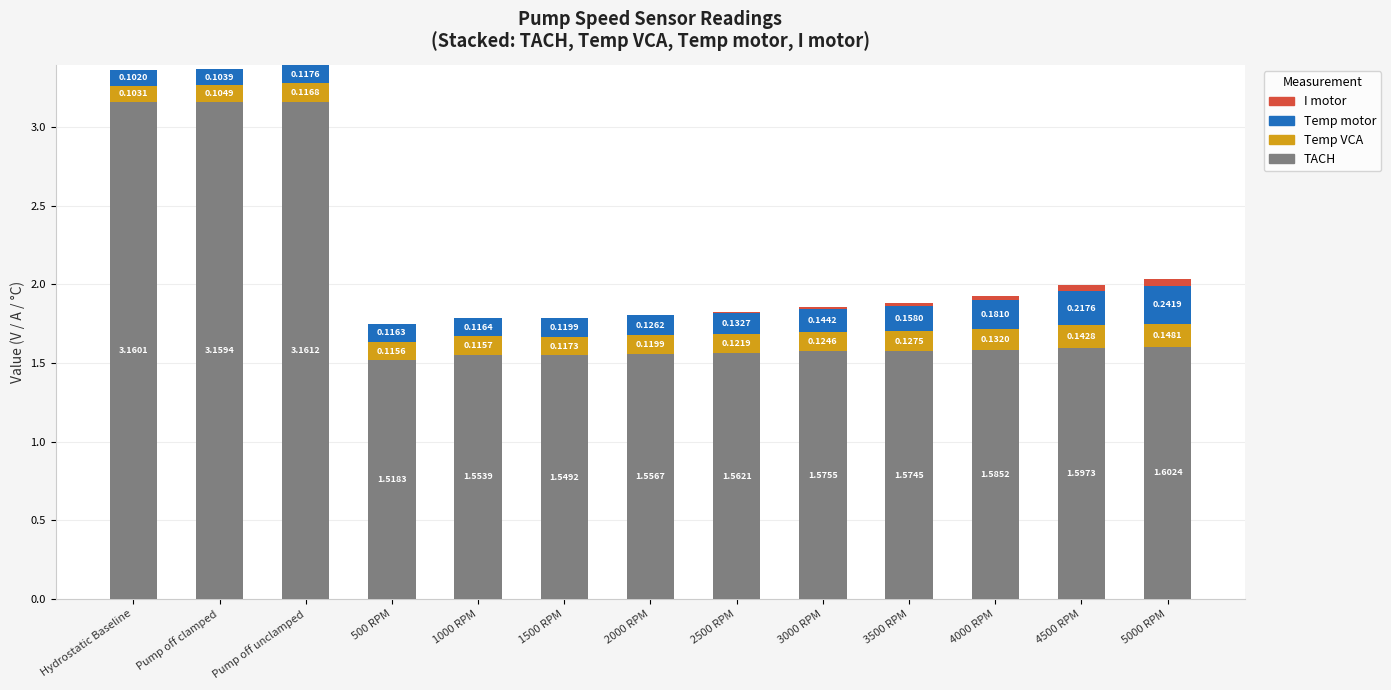

At which label is Temp VCA closest to 0?

Hydrostatic Baseline